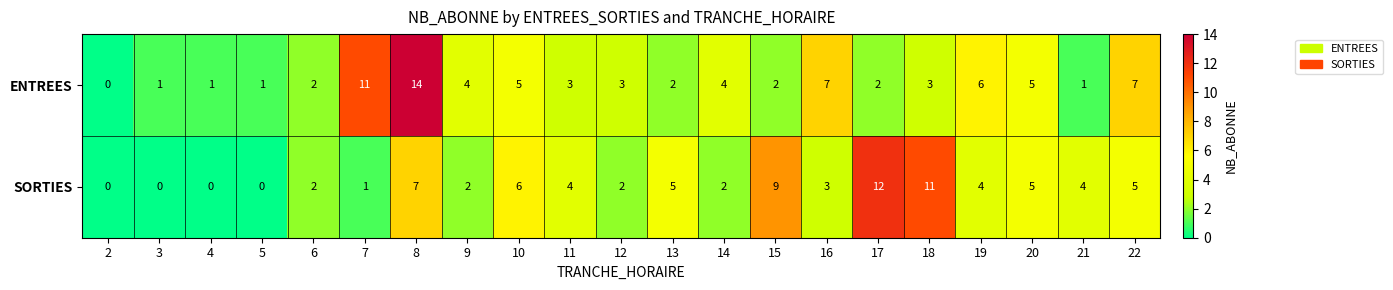

Where does the ENTREES series first go above 3?

7